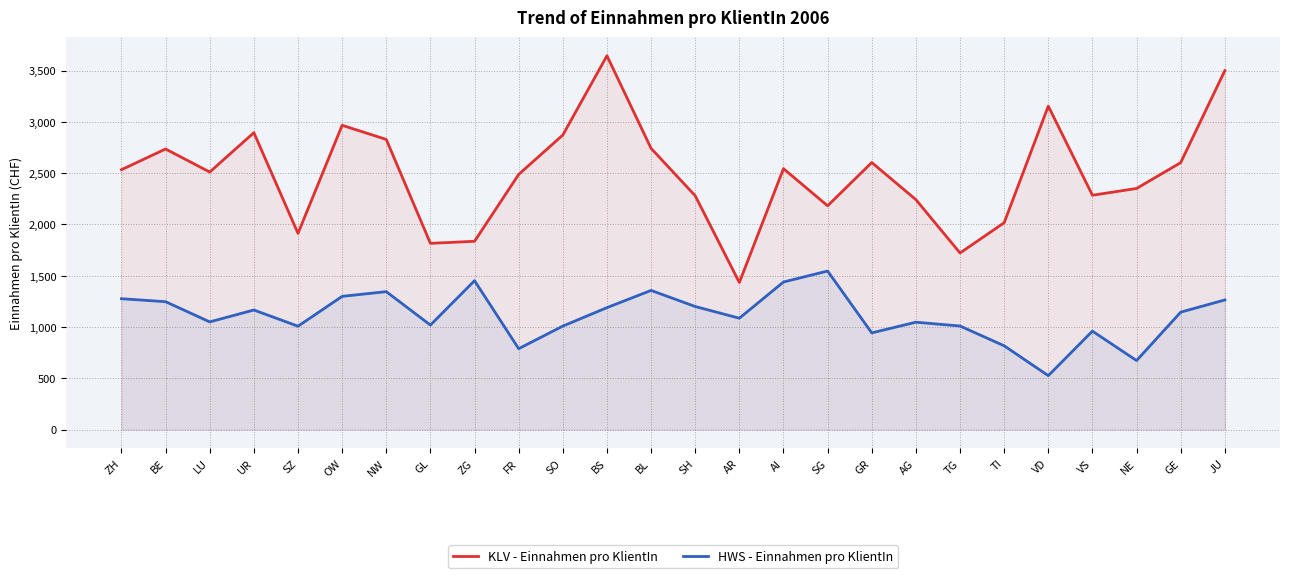

What is the difference between the maximum and minimum values in the HWS - Einnahmen pro KlientIn series?

1020